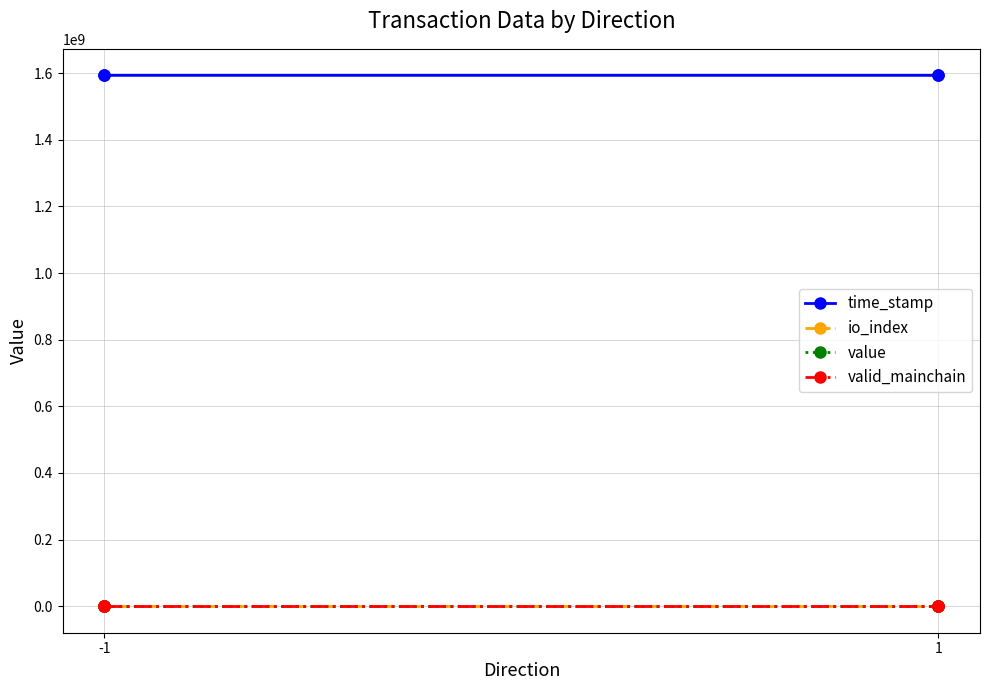

At which label does valid_mainchain reach its minimum?

-1